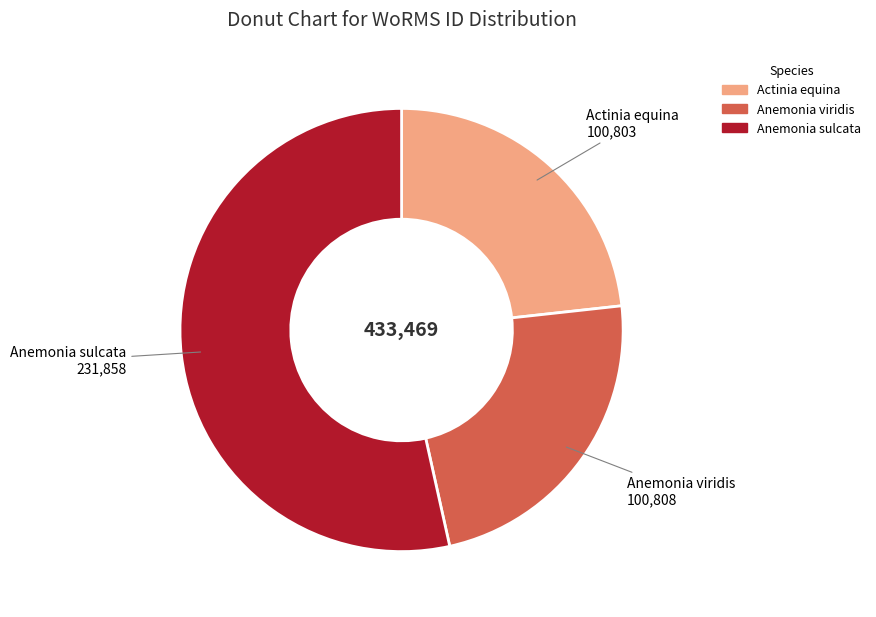

True or false: Actinia equina accounts for 38% of the total.

False